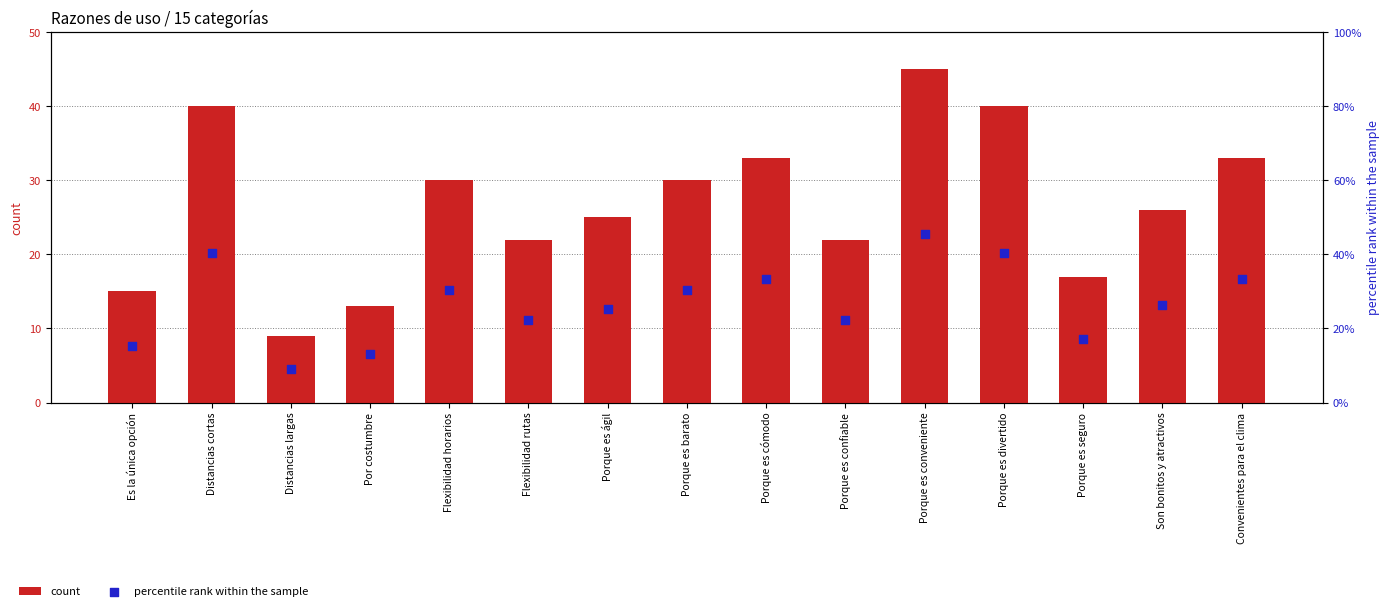

What is the total value across all series at Porque es ágil?

25.3